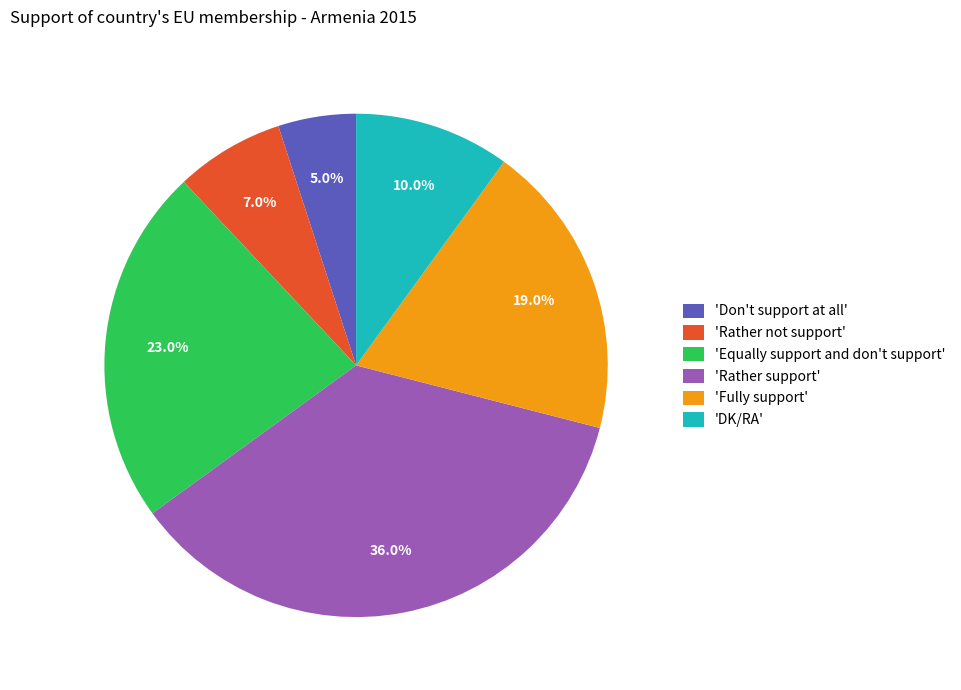

Is 'DK/RA' the majority of the pie?

No